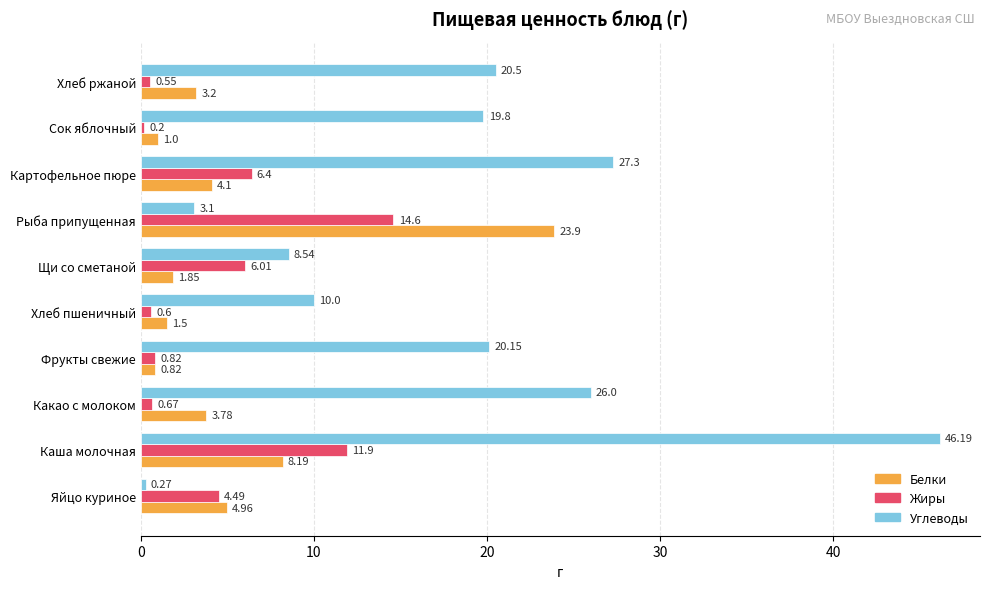

What is the average value of the Жиры series?

4.6